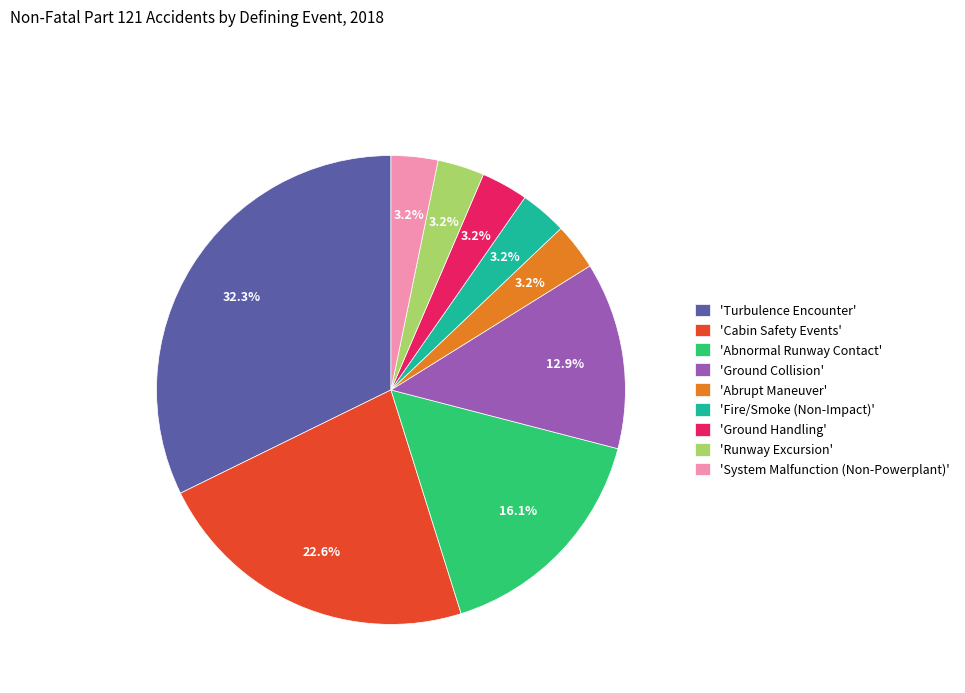

Do 'Cabin Safety Events' and 'Abnormal Runway Contact' together represent more than half of the pie?

No